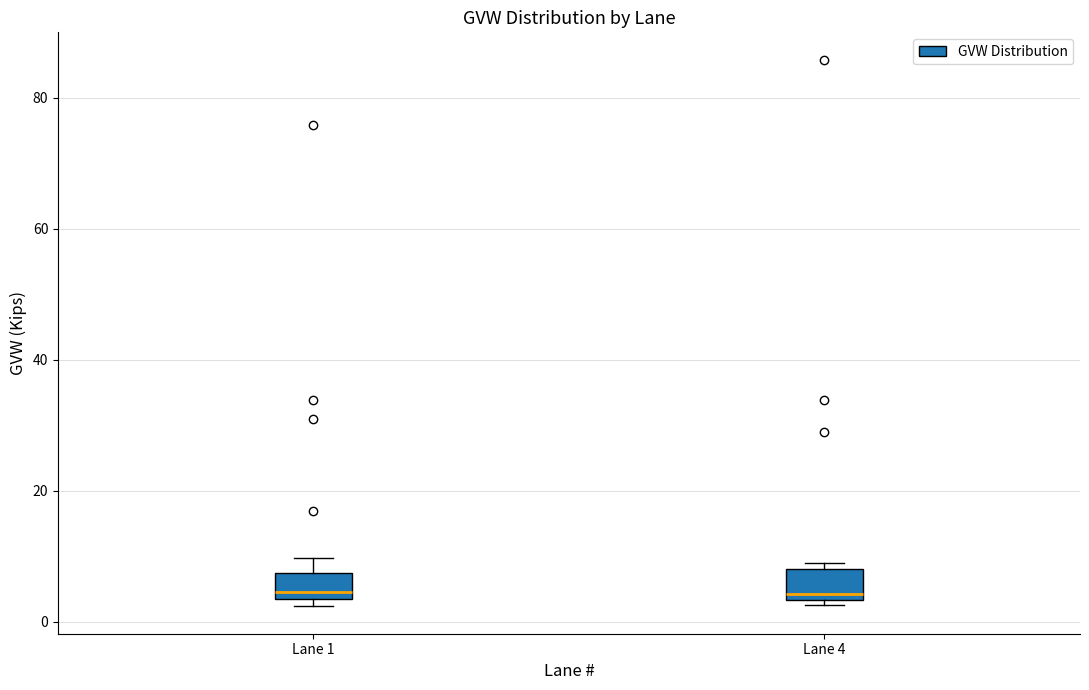

Where is the upper edge of the box for Lane 4 on the y-axis? The values are not printed on the chart, so give them approximately, as read against the axis.

8